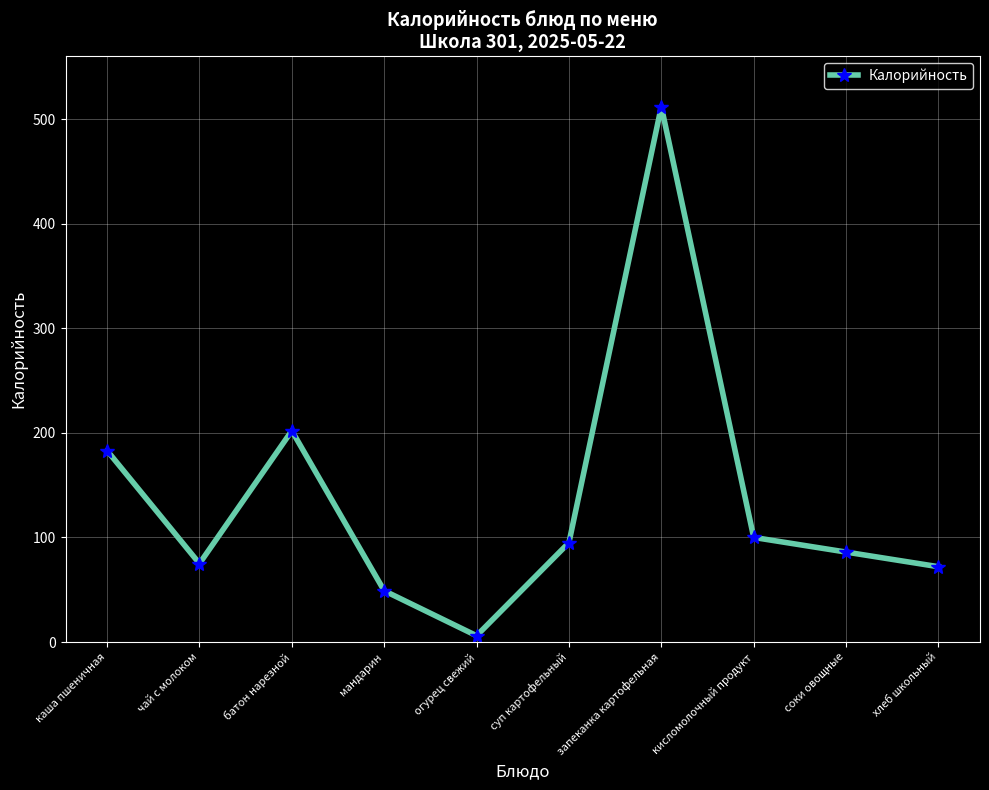

At which category does the data reach its first local peak?

батон нарезной